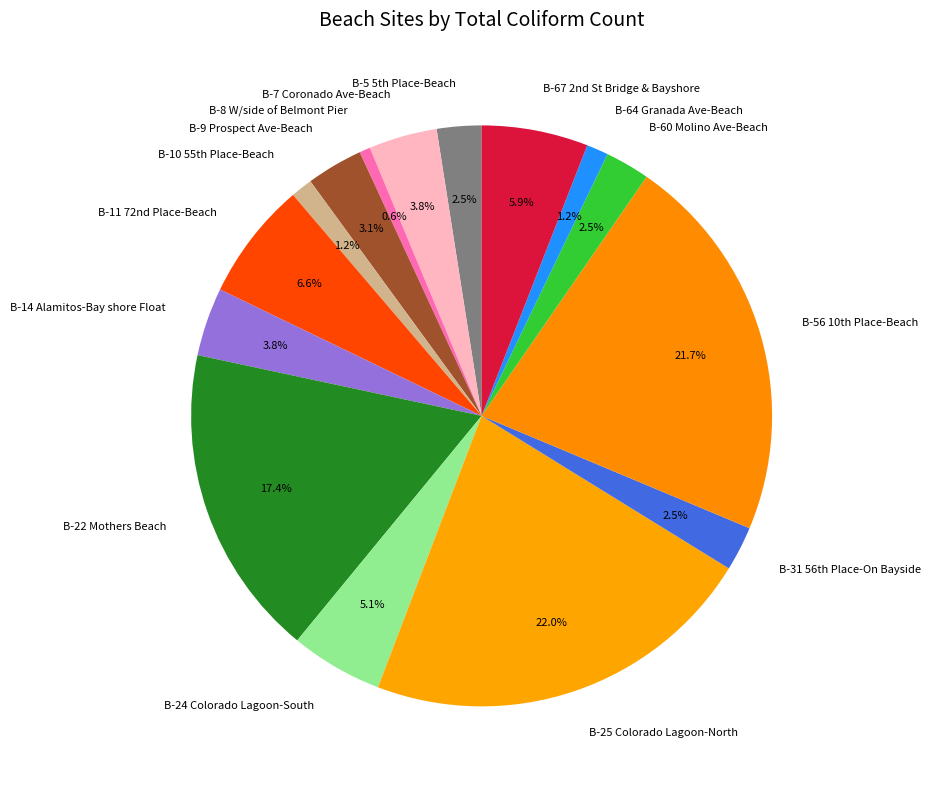

To the nearest percent, what is the average slice percentage?

7%